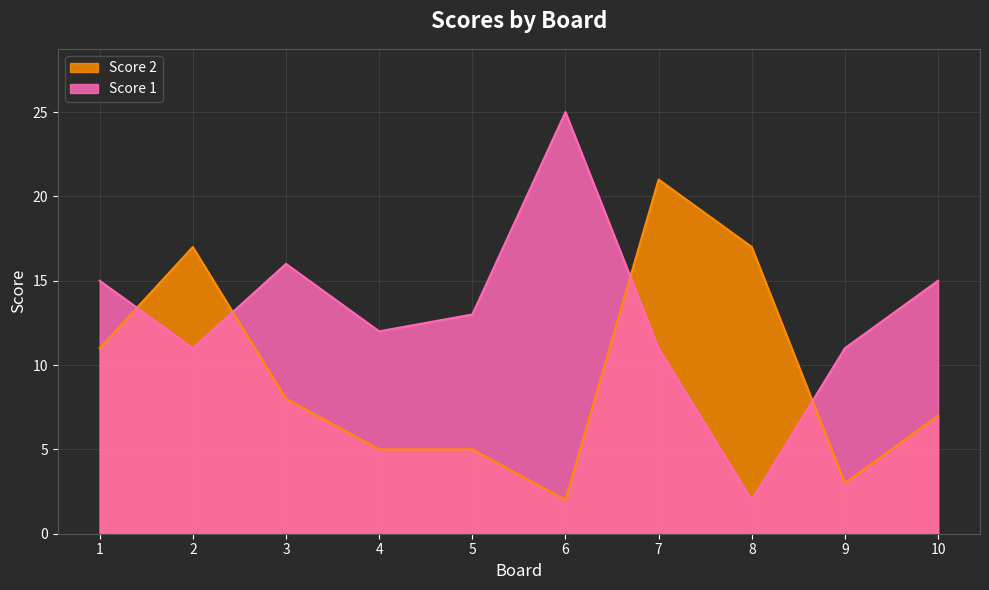

What are all the series names shown in the legend?

Score 2, Score 1